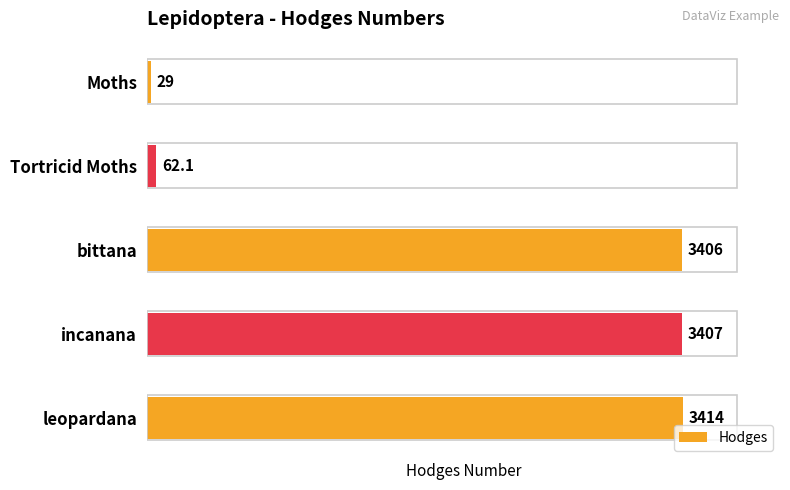

What is the maximum value shown in the chart?

3414.0